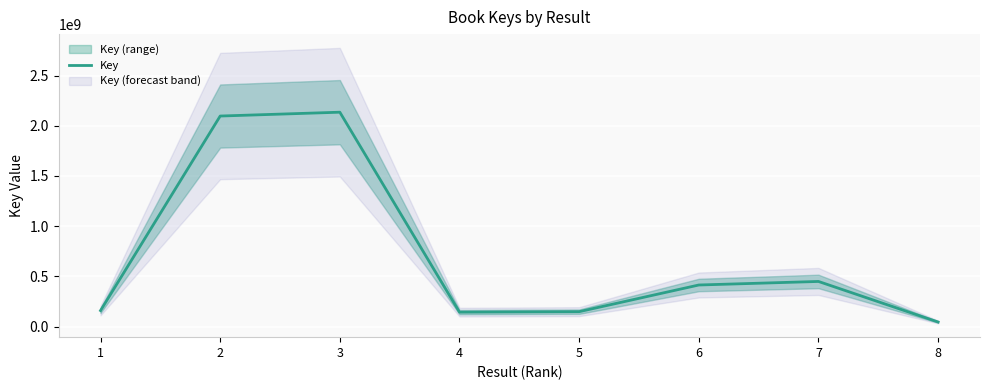

Is it true that the value at 6 is 225573249?

False